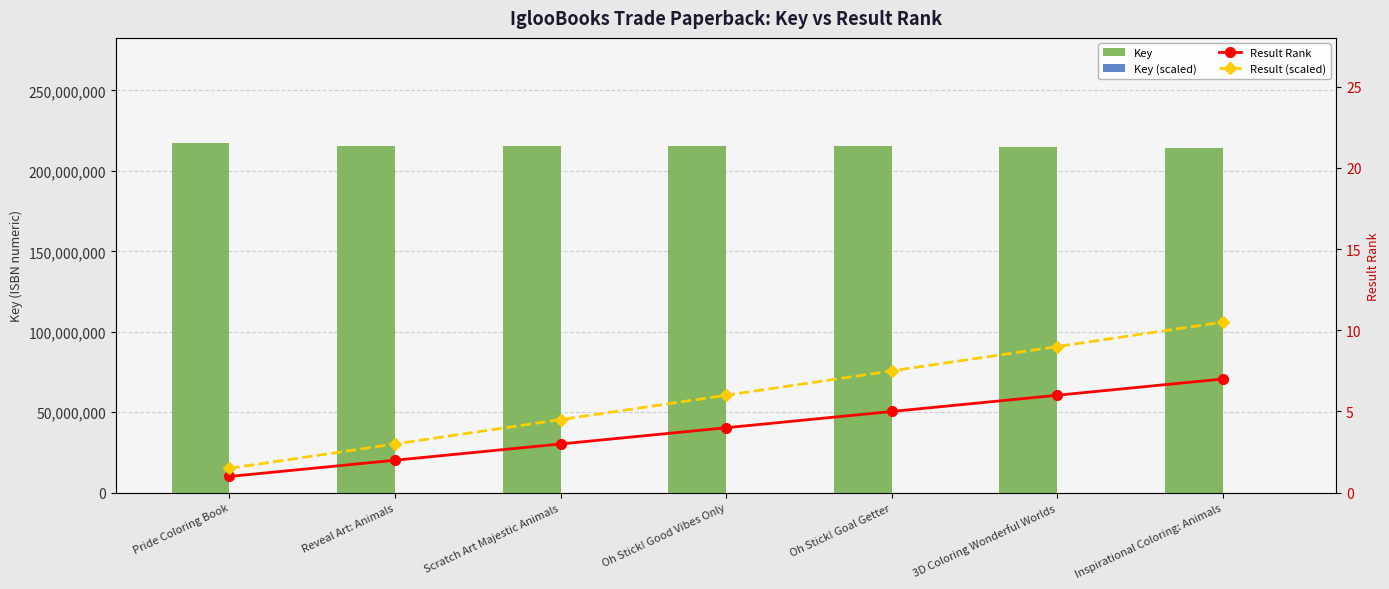

At how many categories does at least one series exceed 91563006?

7